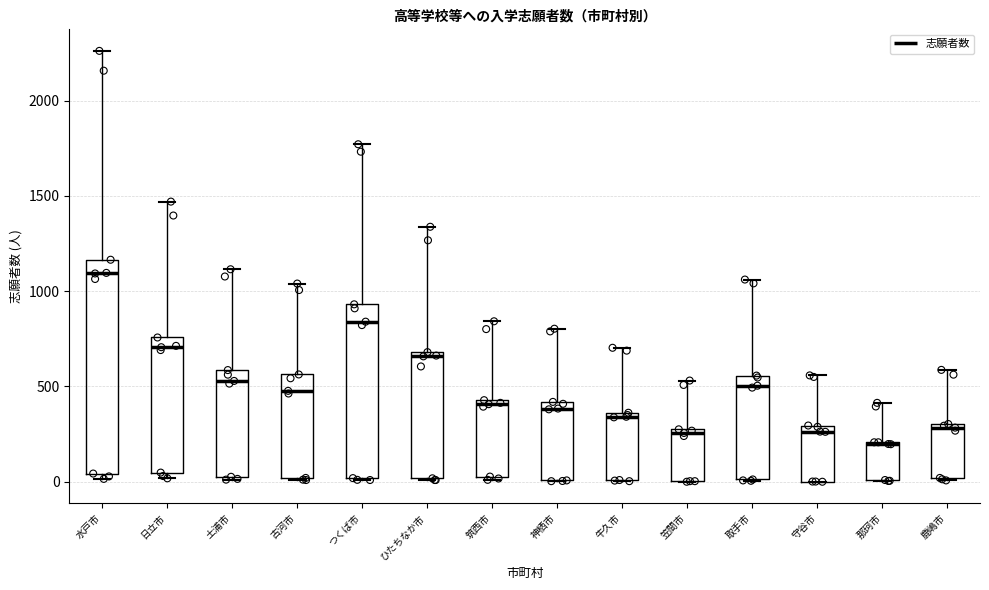

Reading left to right, read every box against the y-axis: the position of its median line, the range the box covers, and the ends of its whiskers. The values are not printed on the chart, so give them approximately, as read against the axis.

水戸市: median 1100, box 50 to 1150, whiskers 0 to 2250
日立市: median 700, box 50 to 750, whiskers 0 to 1450
土浦市: median 550, box 50 to 600, whiskers 0 to 1100
古河市: median 500, box 0 to 550, whiskers 0 to 1050
つくば市: median 850, box 0 to 950, whiskers 0 to 1750
ひたちなか市: median 650, box 0 to 700, whiskers 0 to 1350
筑西市: median 400, box 50 to 450, whiskers 0 to 850
神栖市: median 400 (just below the box's upper edge), box 0 to 400, whiskers 0 to 800
牛久市: median 350 (just below the box's upper edge), box 0 to 350, whiskers 0 to 700
笠間市: median 250, box 0 to 300, whiskers 0 to 550
取手市: median 500, box 0 to 550, whiskers 0 to 1050
守谷市: median 250, box 0 to 300, whiskers 0 to 550
那珂市: median 200 (drawn on the box's upper edge), box 0 to 200, whiskers 0 to 400
鹿嶋市: median 300 (just below the box's upper edge), box 0 to 300, whiskers 0 to 600